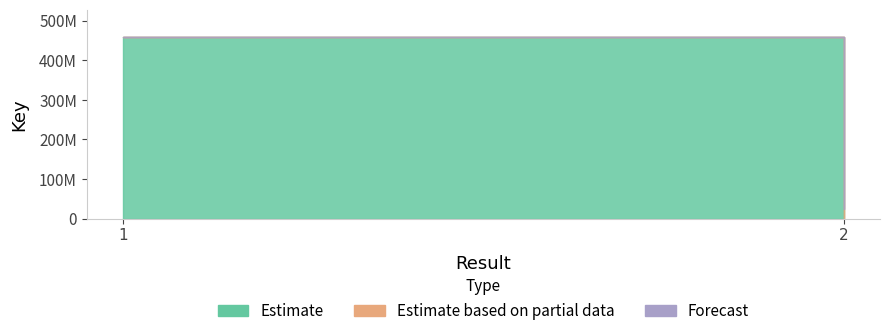

Is it true that Estimate equals 458690106 at 1?

True